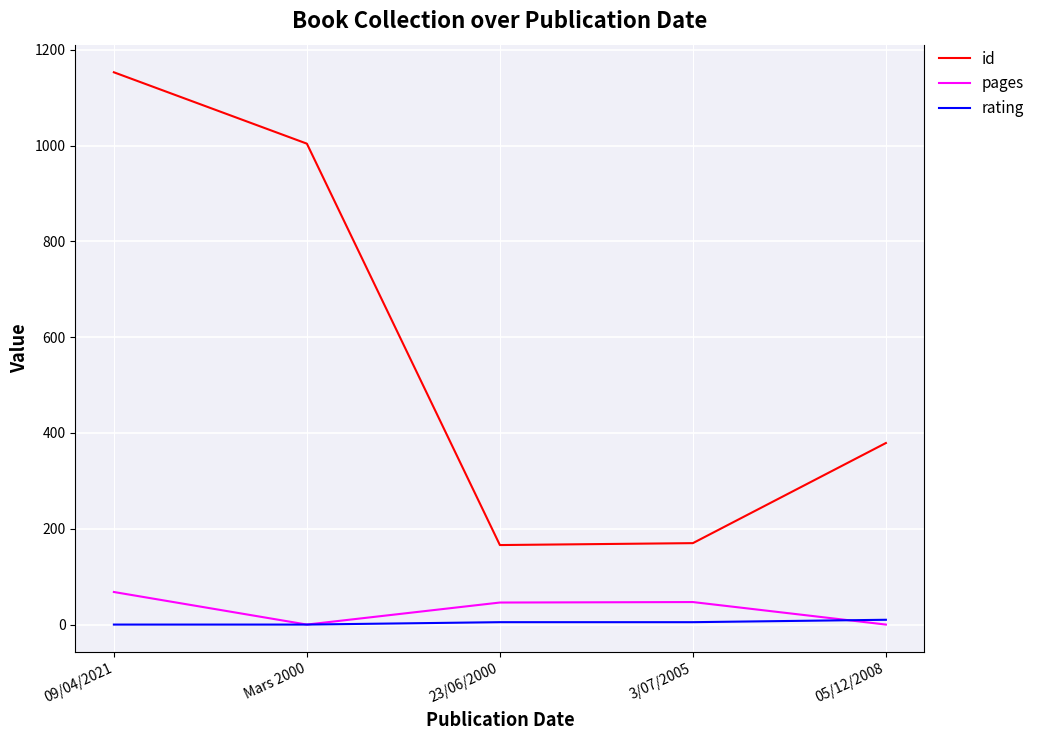

Which category has the highest value across all series?

09/04/2021